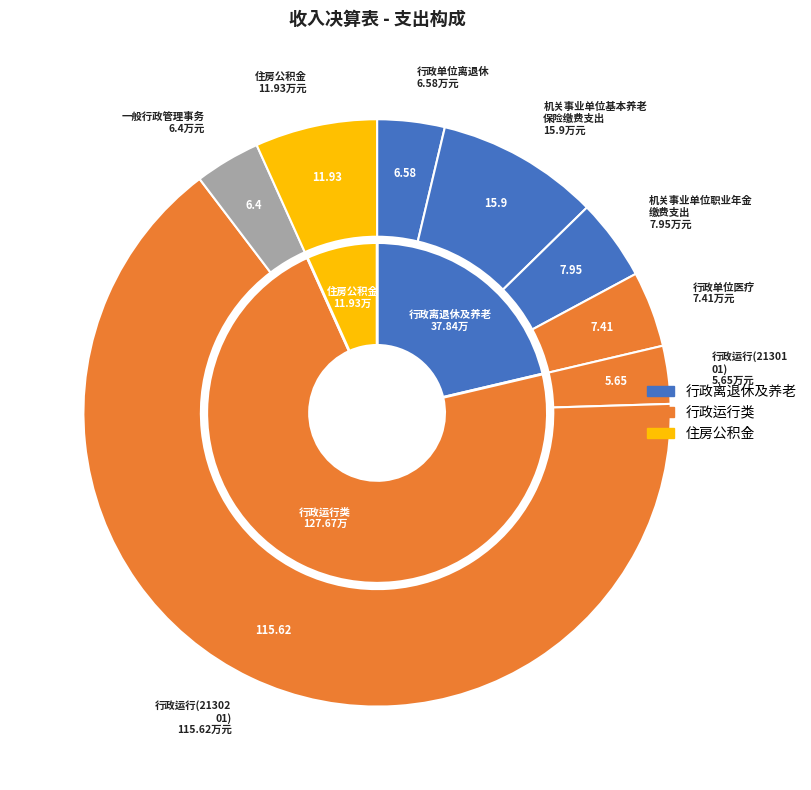

True or false: 行政单位离退休 accounts for 4% of the total.

True